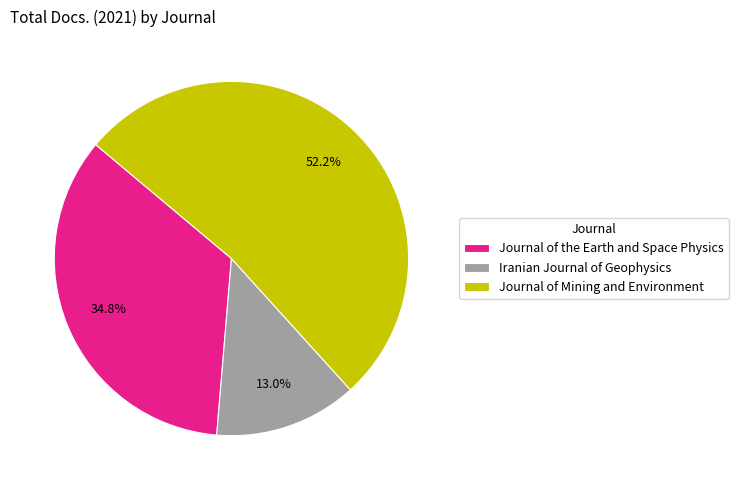

Combined, do Journal of the Earth and Space Physics and Journal of Mining and Environment account for over 50%?

Yes